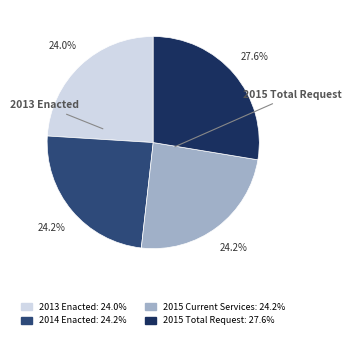

To the nearest percent, what portion does 2015 Total Request represent?

28%